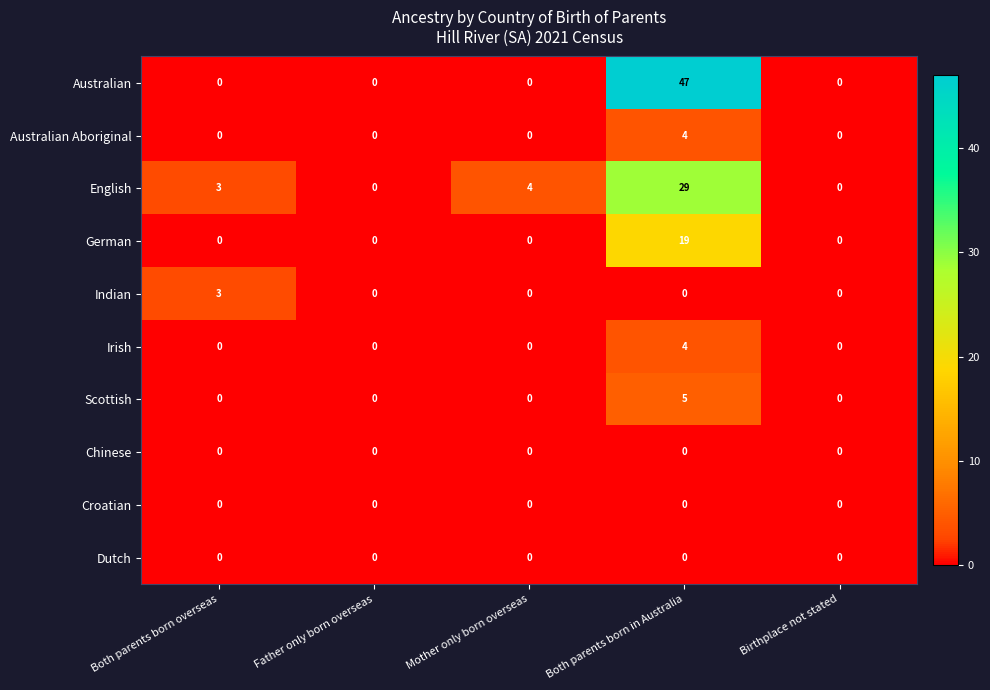

Which series changed the most between Both parents born in Australia and Birthplace not stated?

Australian